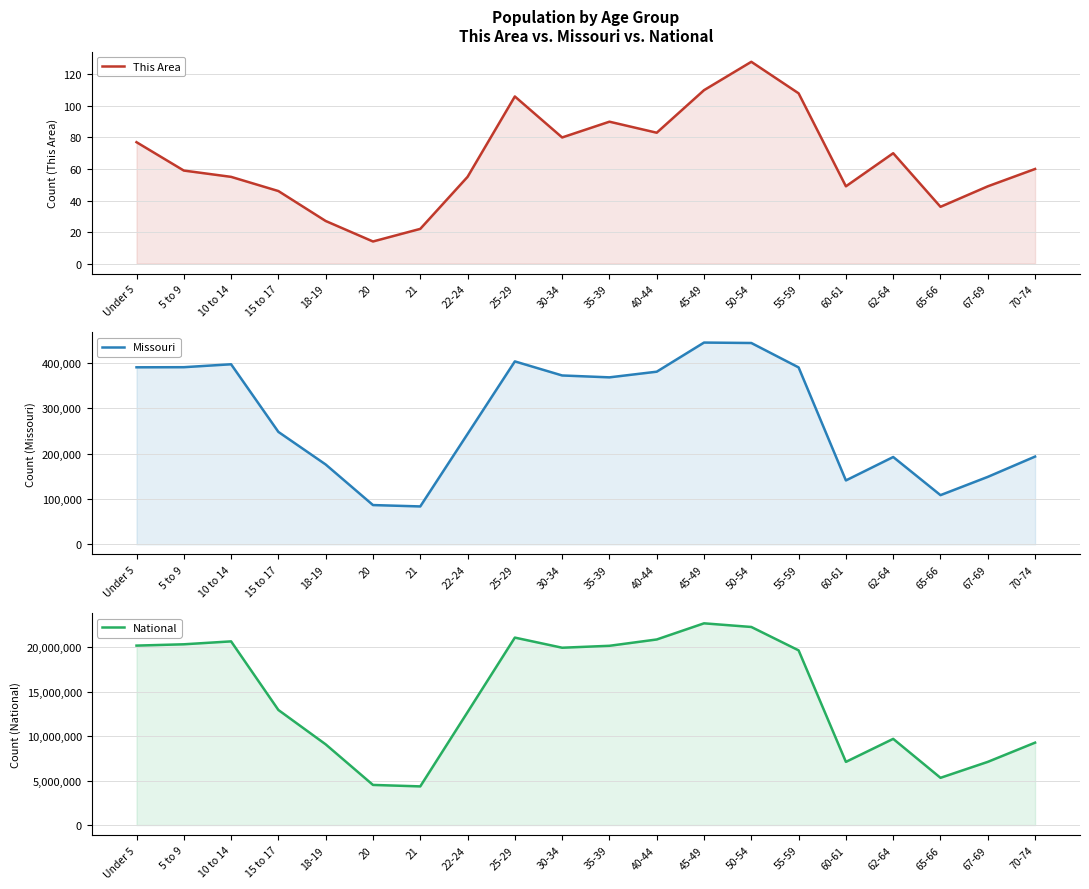

Does the chart display data point markers on the line(s)?

No